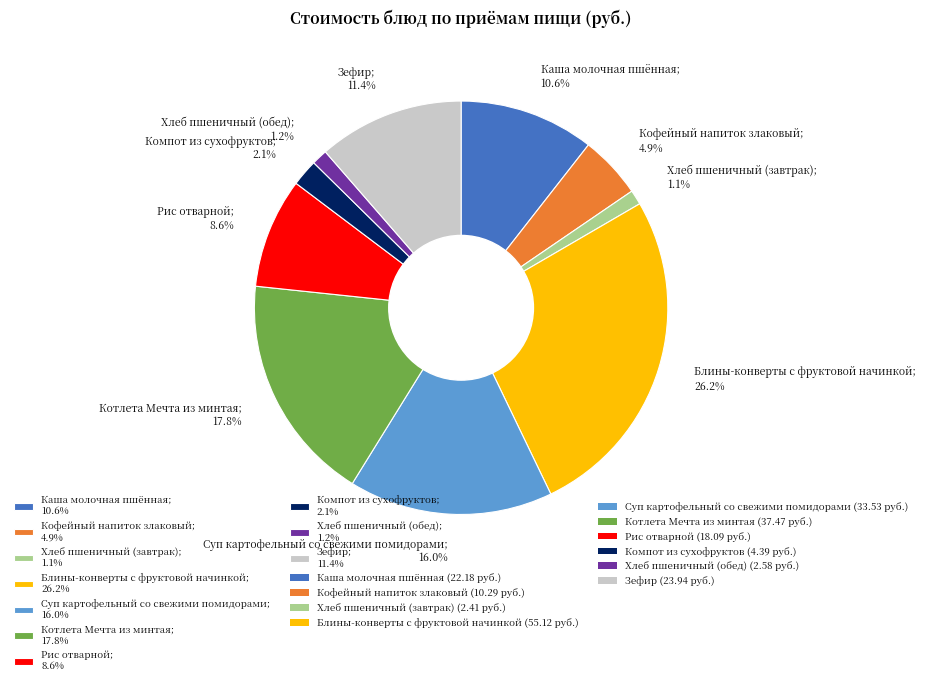

Is there a majority slice in this chart?

No